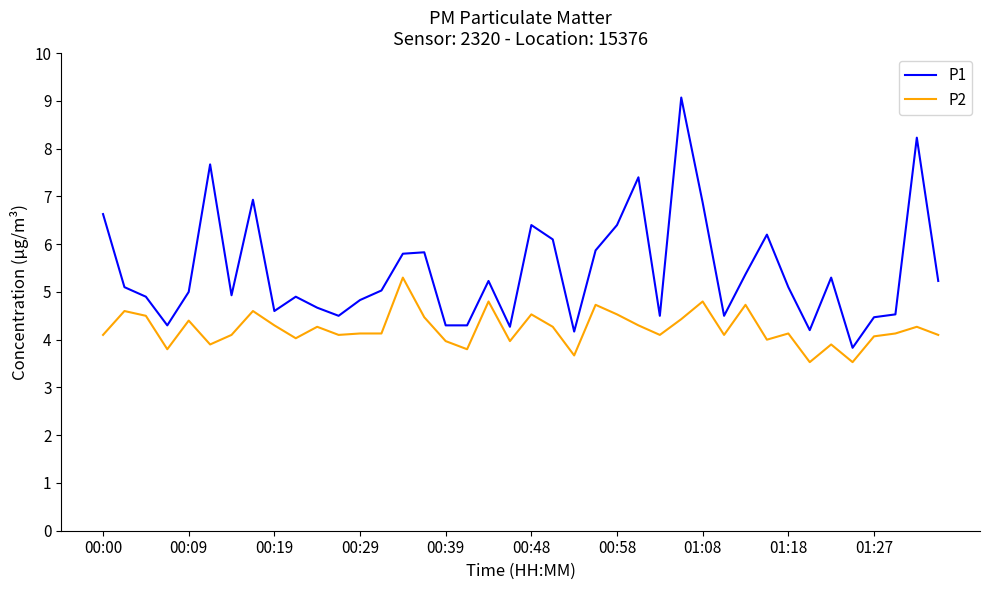

What is the sum of all P2 values?

169.1